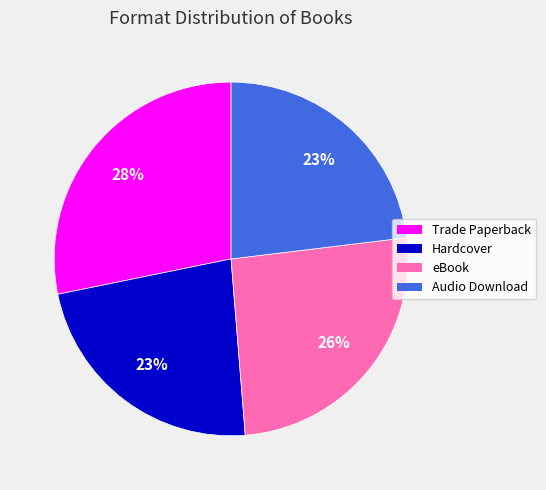

True or false: Trade Paperback accounts for 40% of the total.

False